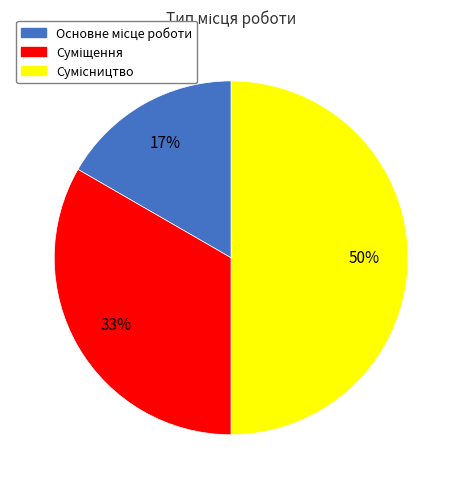

To the nearest percent, what is the average slice percentage?

33%